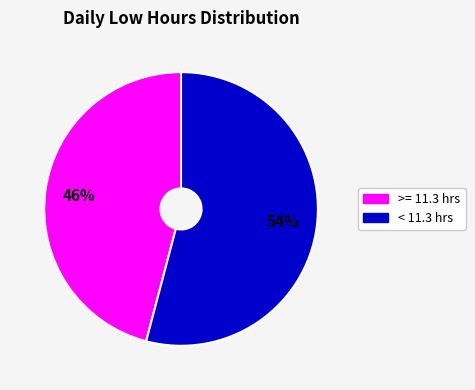

Count the number of slices in the pie.

2